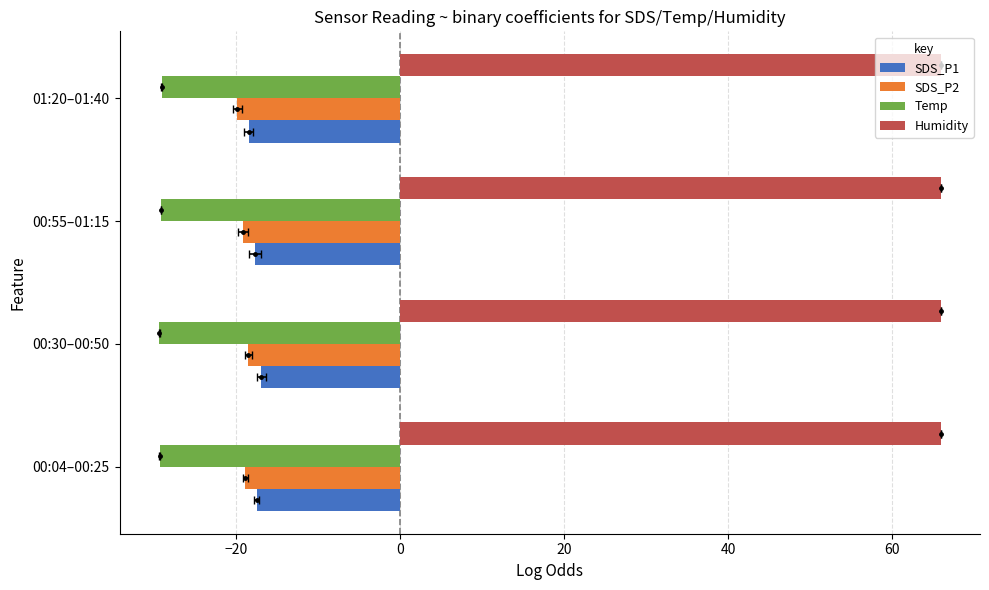

Which has a higher value, 00:30–00:50 or 00:04–00:25?

00:30–00:50